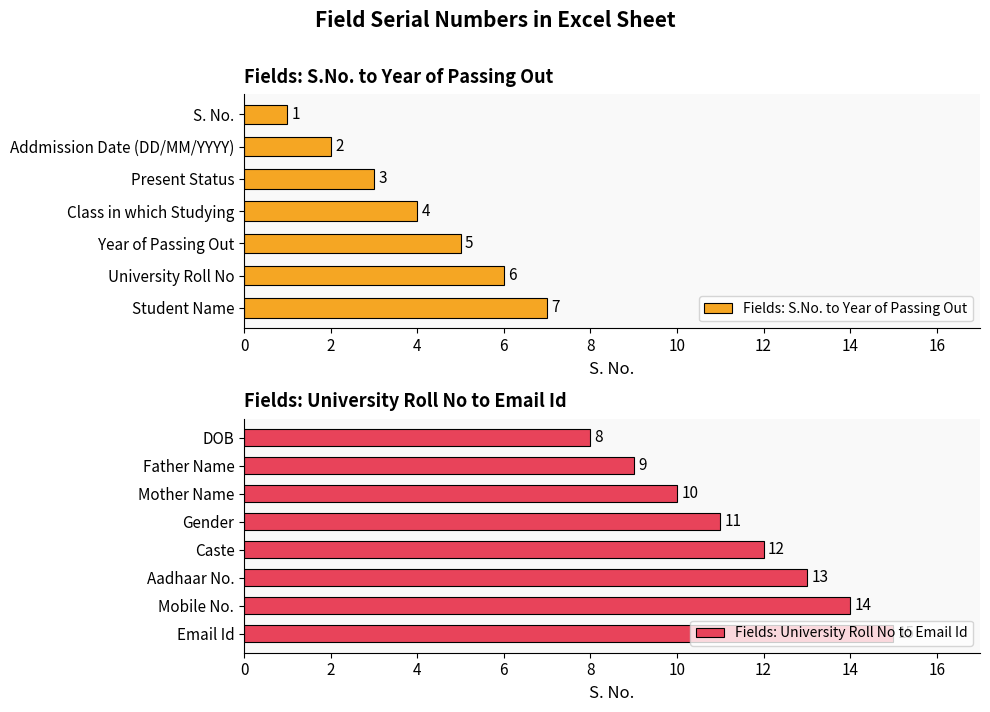

Reading left to right, list all the values displayed in this chart.

1	2	3	4	5	6	7	8	9	10	11	12	13	14	15